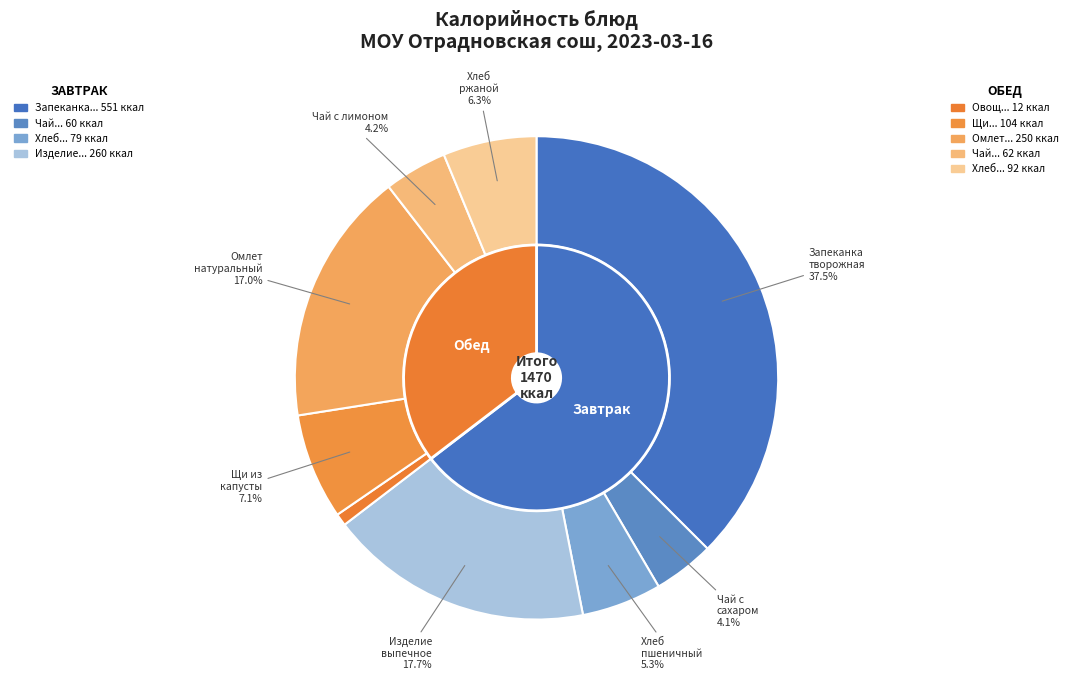

To the nearest percent, what is the difference between the largest and smallest slice percentages?

37%